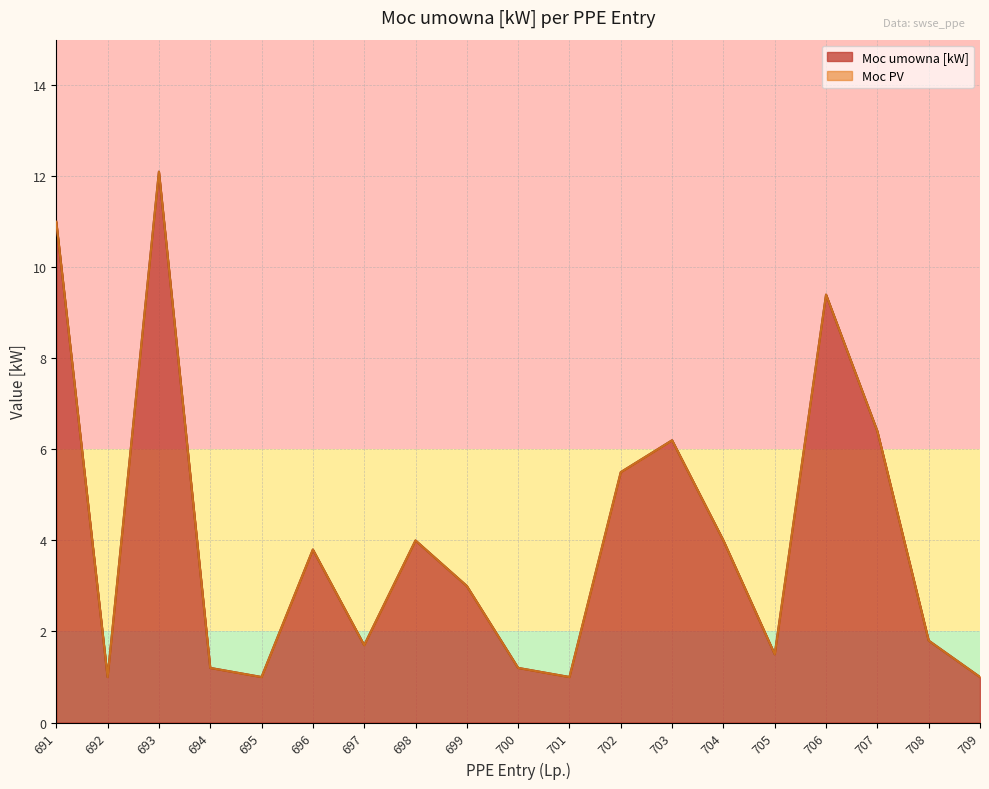

True or false: there are more than 2 points higher than both neighbors.

True